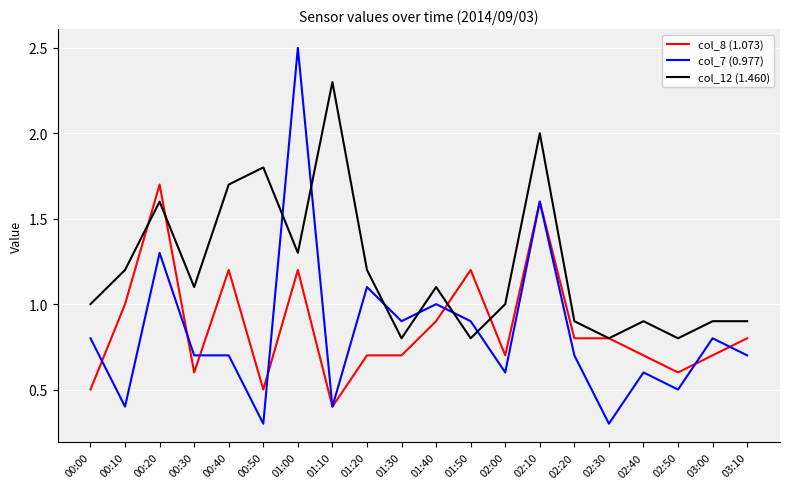

What is the smallest value displayed?

0.3